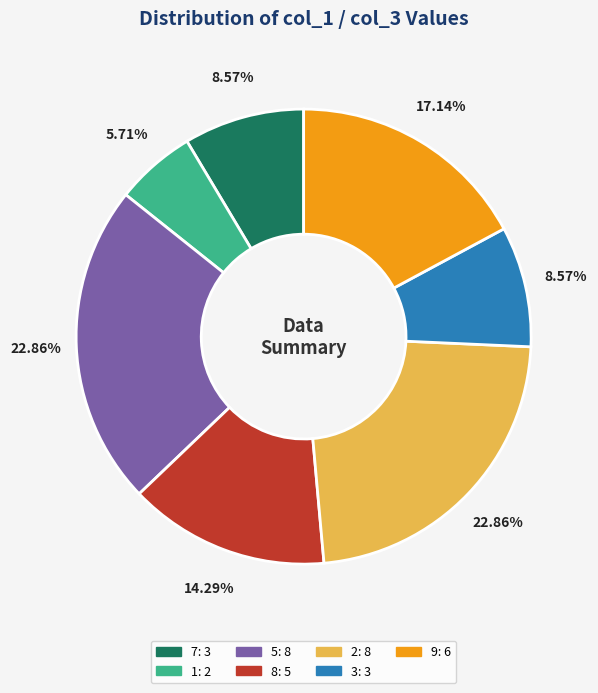

Which has a higher value, 7 or 5?

5